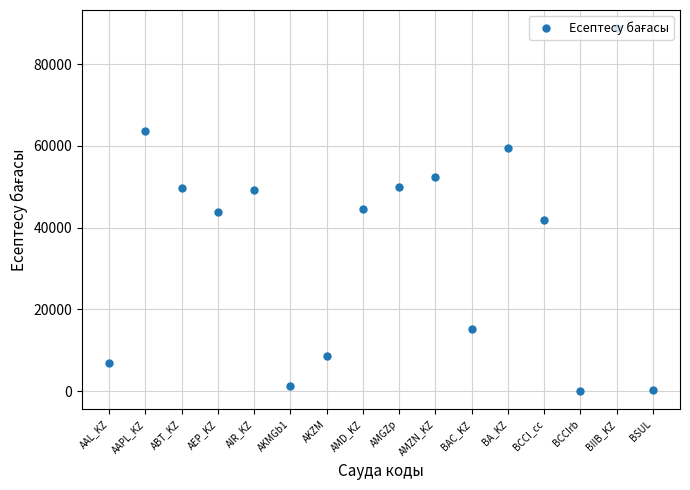

What is the approximate value at BA_KZ?

59417.5